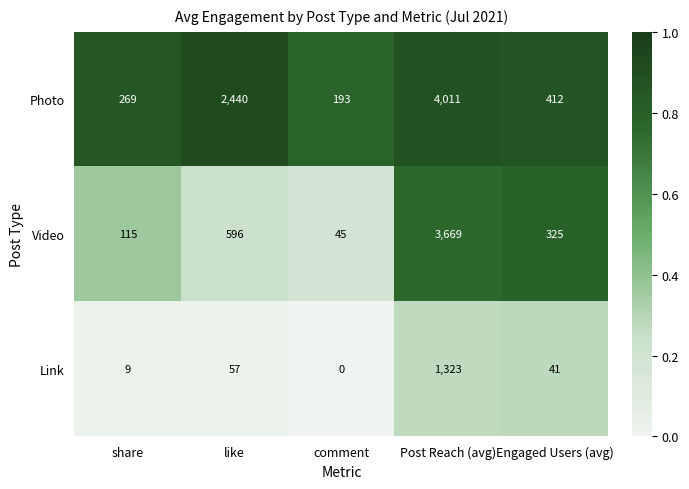

Rank the series by their maximum value, from lowest to highest.

Link, Video, Photo